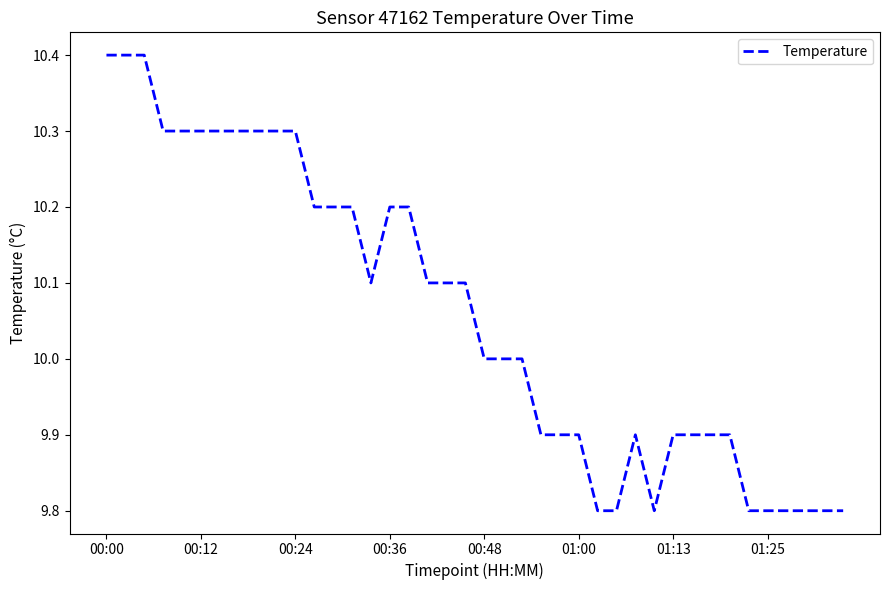

What is the maximum value shown in the chart?

10.4